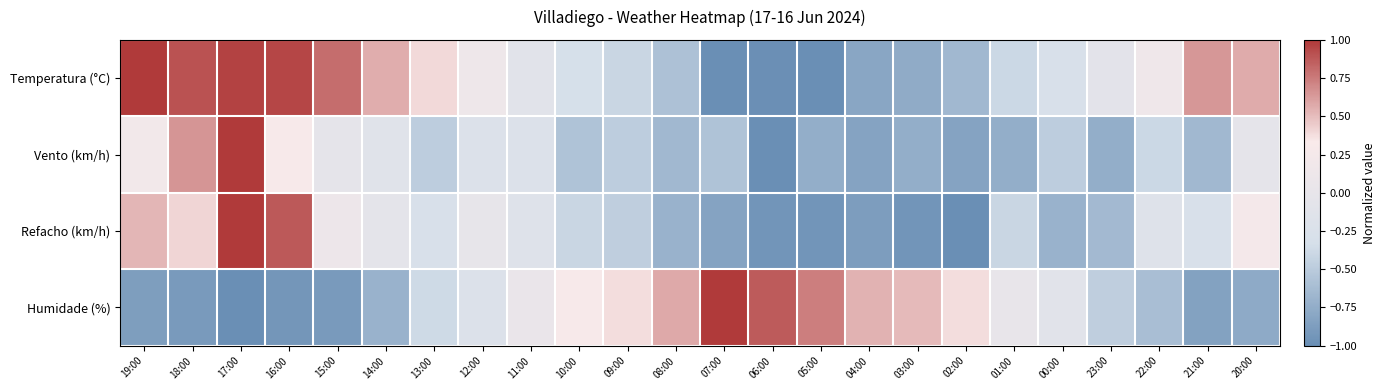

What is the maximum value shown in the chart?

1.0